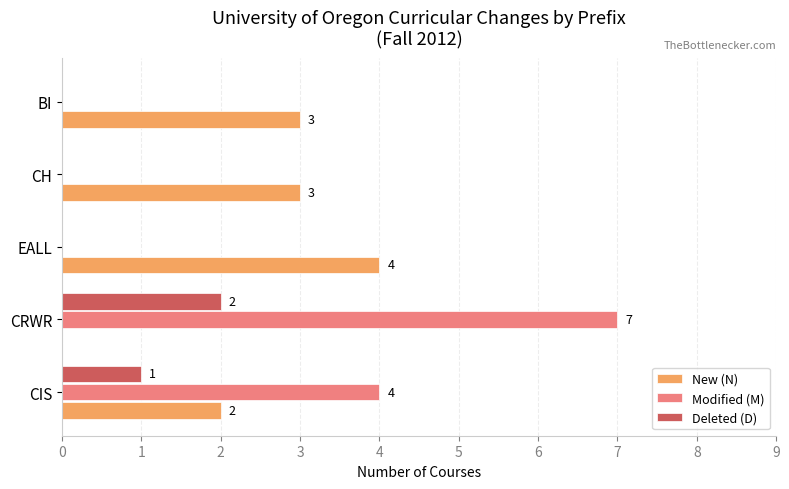

What is the sum of all Modified (M) values?

11